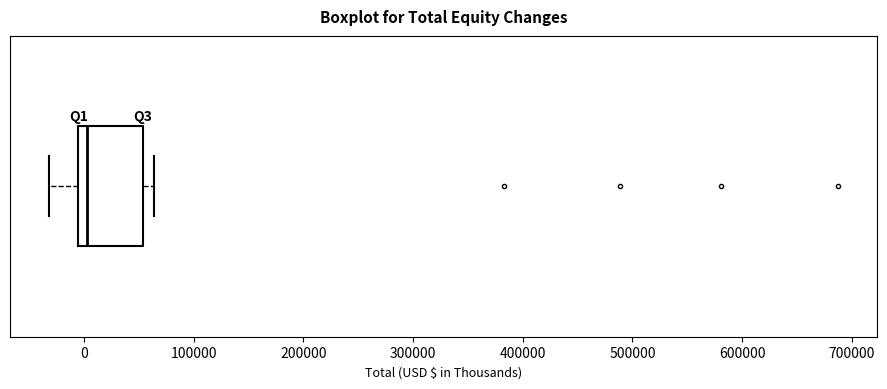

Transcribe this box plot: give where the median line is, the range the box spans, and where the two whiskers end, as read against the x-axis. The values are not printed on the chart, so give them approximately, as read against the axis.

median 0, box -10000 to 50000, whiskers -30000 to 60000